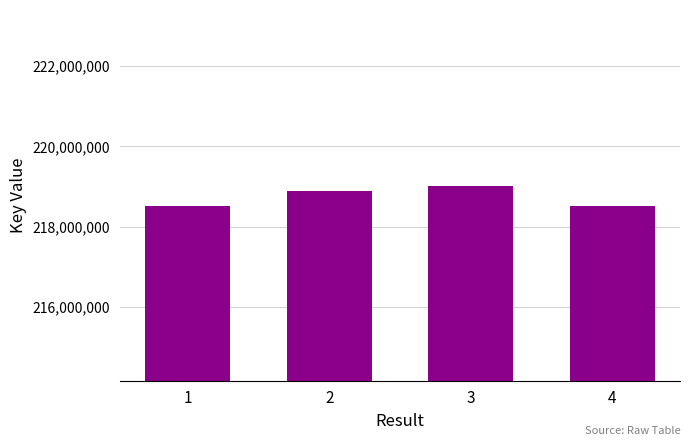

Approximately how many times larger is the value at 1 compared to 2?

1.0